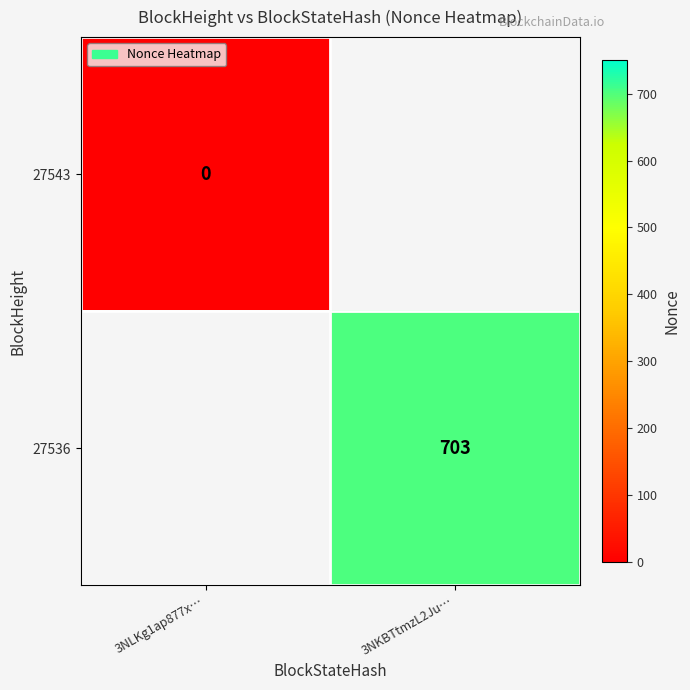

True or false: 27536 has a value of 703 at 3NKBTtmzL2Ju….

True